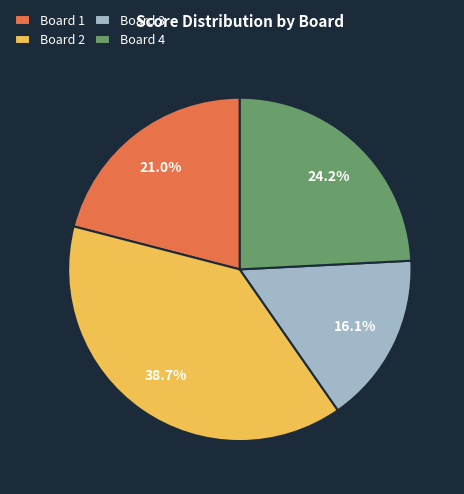

How many segments does this pie chart have?

4